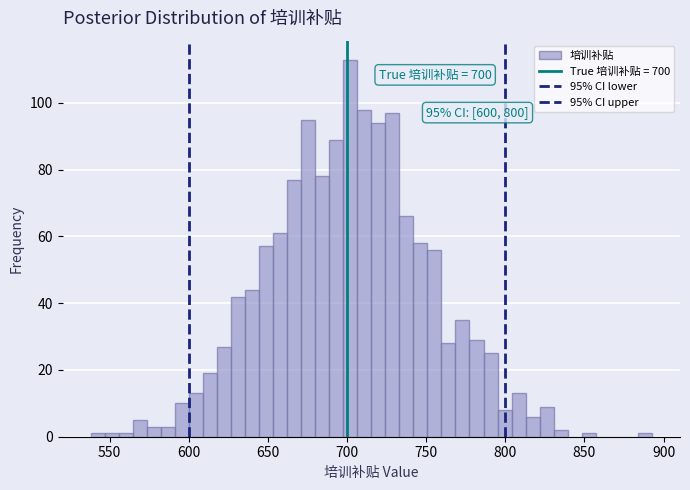

Around what value on the x-axis is the tallest bar? Give the approximate position of its centre, as read against the axis.

700